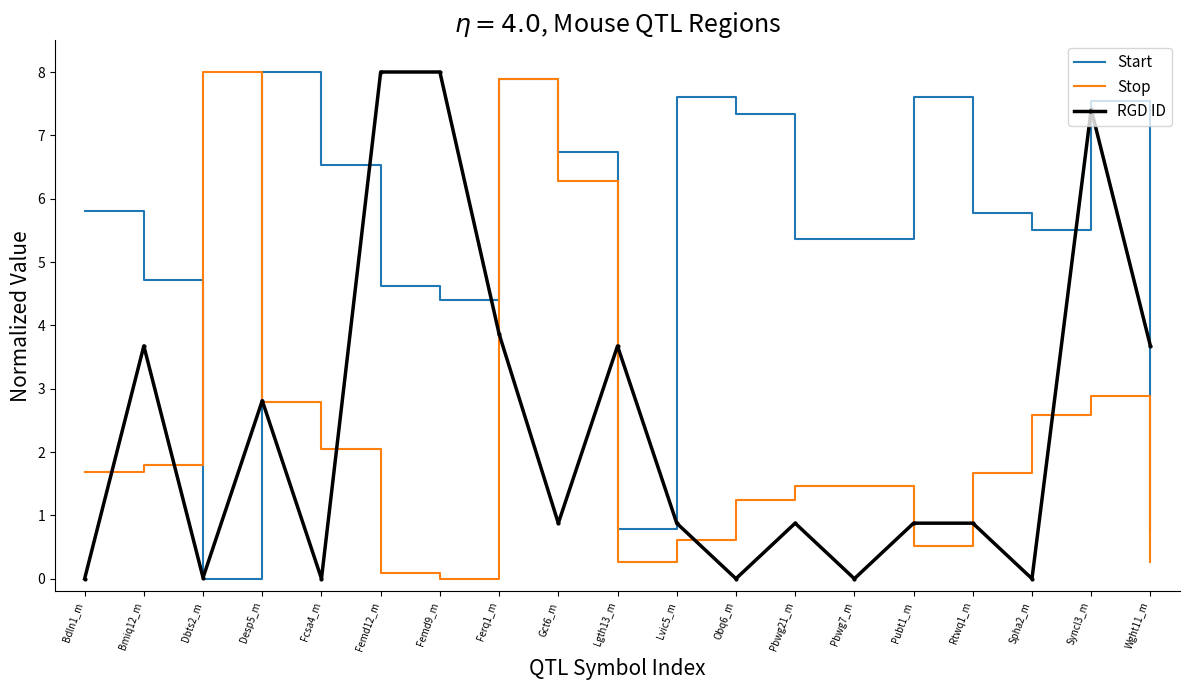

What is the greatest value displayed?

8.0